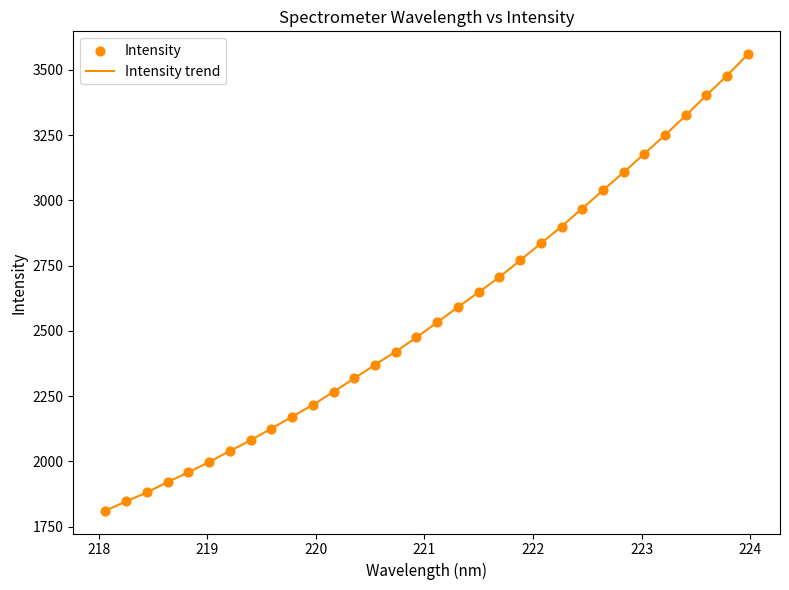

What is the greatest value displayed?

3560.6